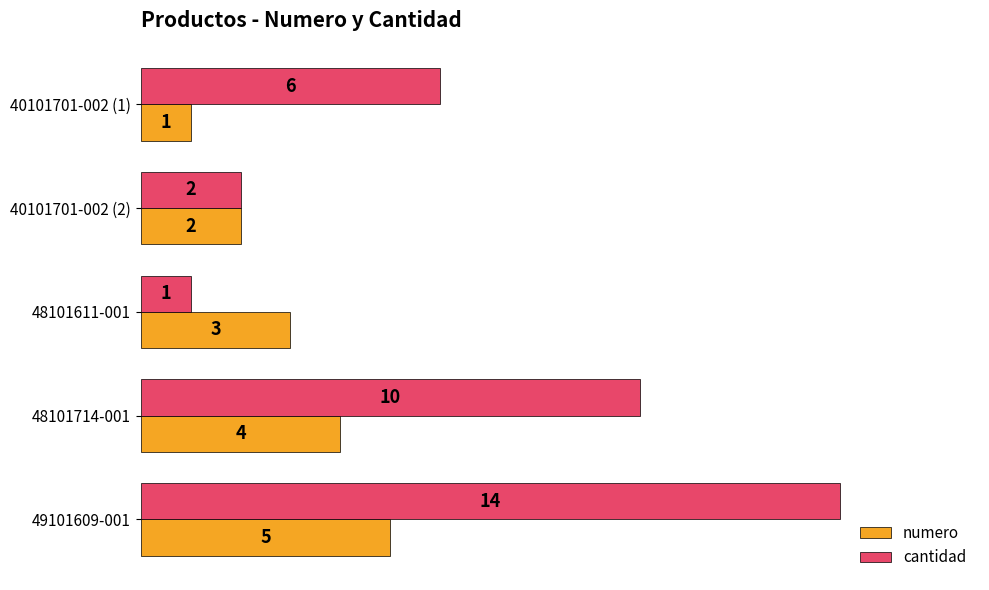

Which series has the largest total across all categories?

cantidad